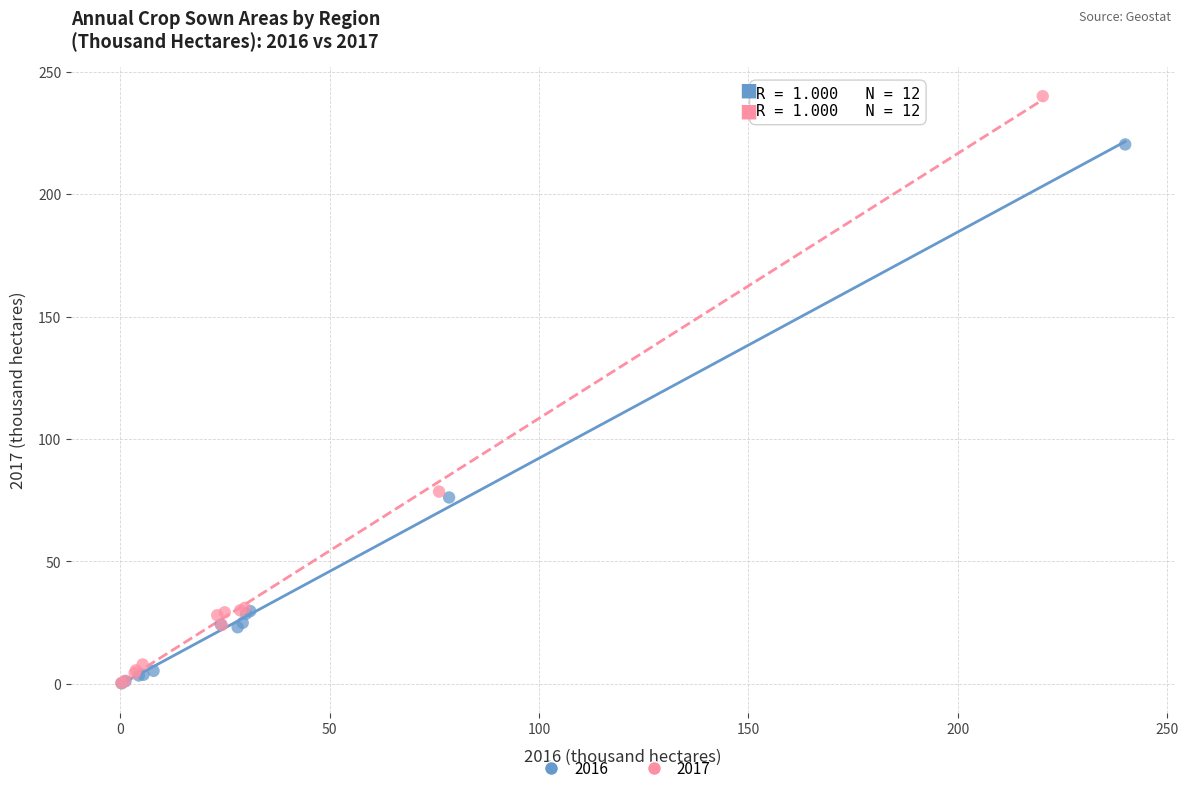

Which series has the largest Y range (max minus min)?

2017